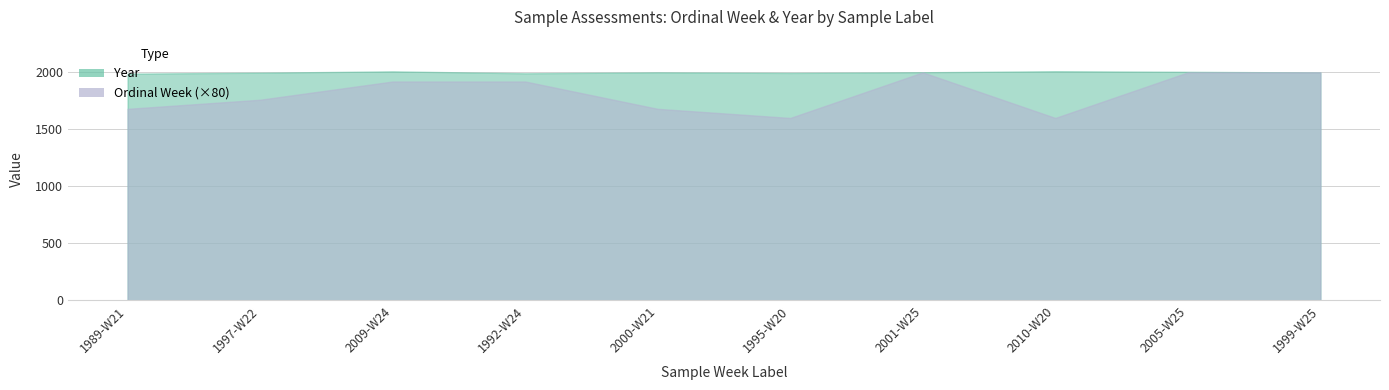

What is the difference between the highest and lowest values at 2001-W25?

1976